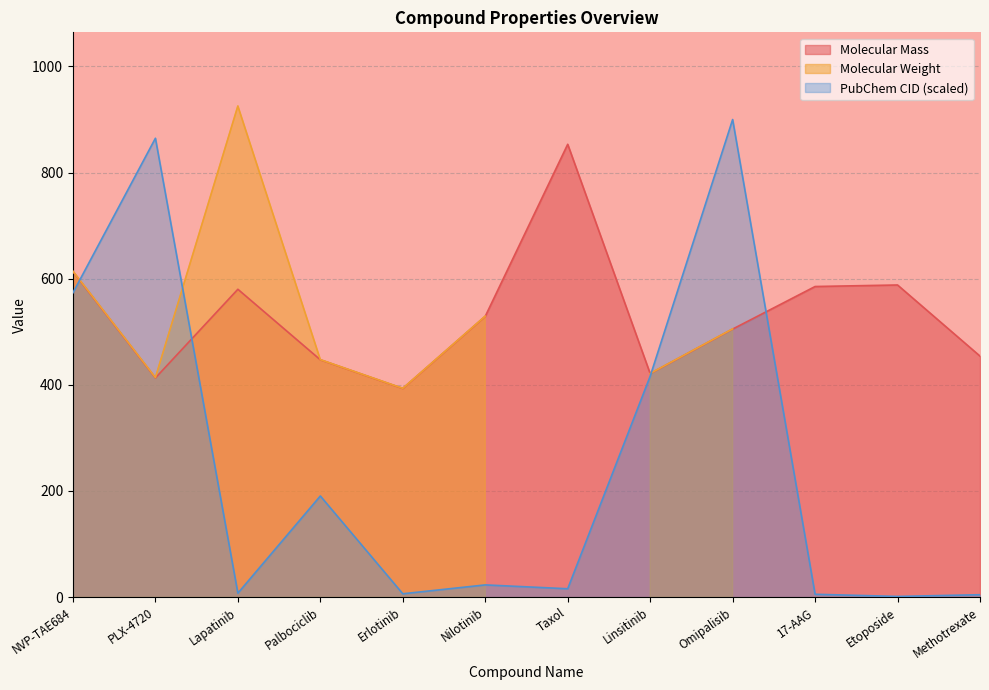

Which category has the highest value across all series?

Omipalisib